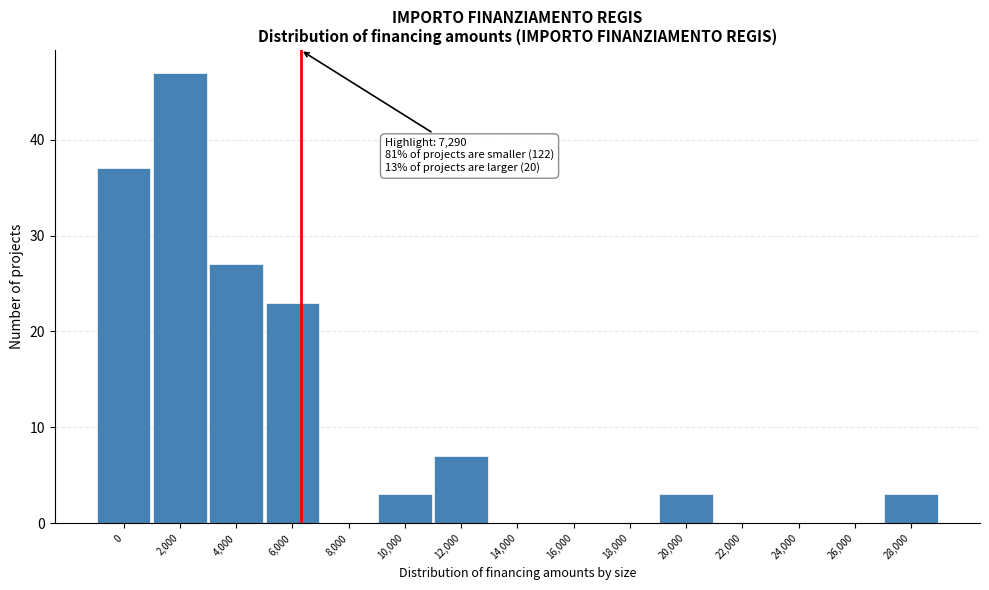

Reading right to left, what are all the values shown in this chart?

28,000=3	26,000=0	24,000=0	22,000=0	20,000=3	18,000=0	16,000=0	14,000=0	12,000=7	10,000=3	8,000=0	6,000=23	4,000=27	2,000=47	0=37